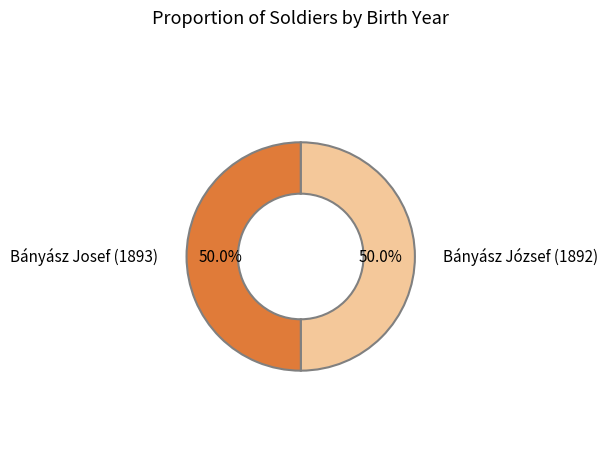

To the nearest percent, what portion does Bányász József (1892) represent?

50%